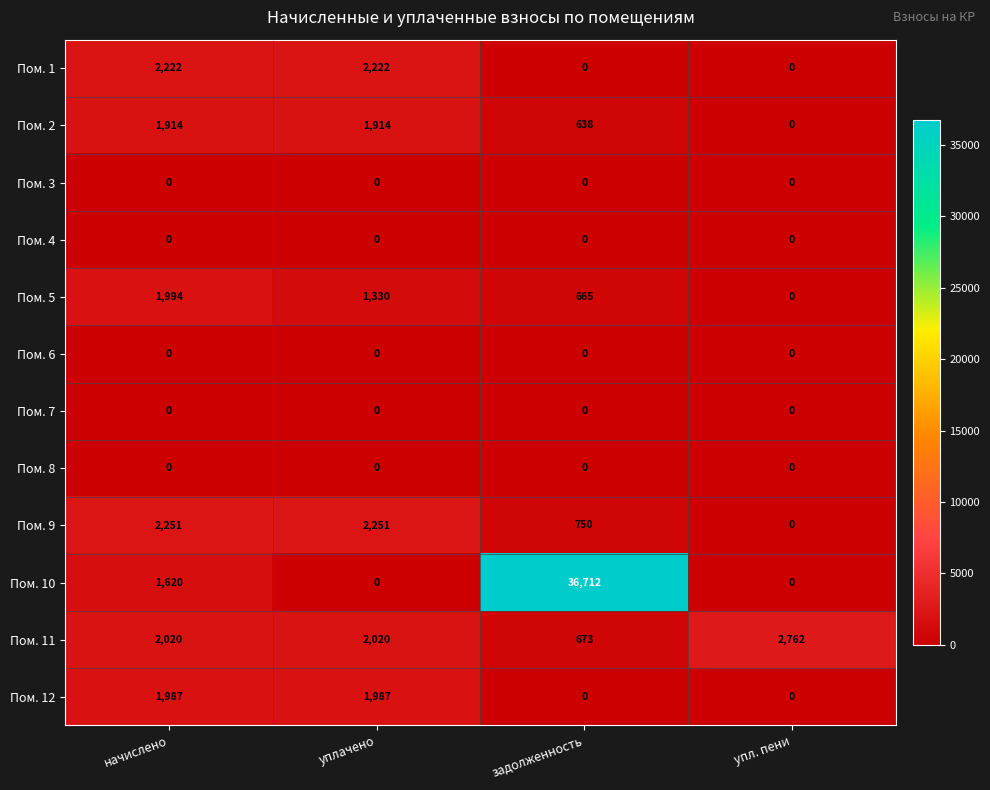

What is the total value across all series at уплачено?

11724